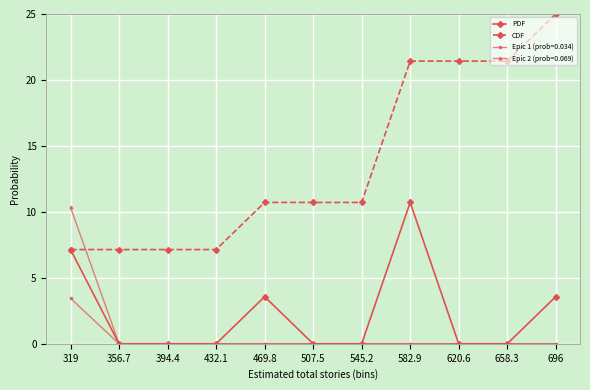

How many values in the CDF series are below 10?

4